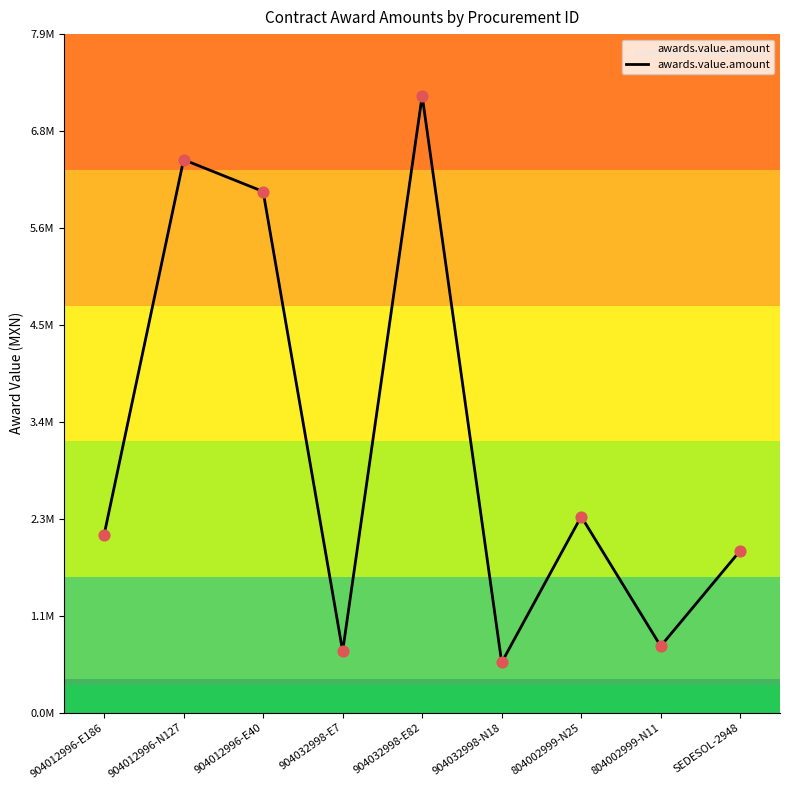

What is the change in value from 904012996-E186 to 904032998-N18?

-1483600.6